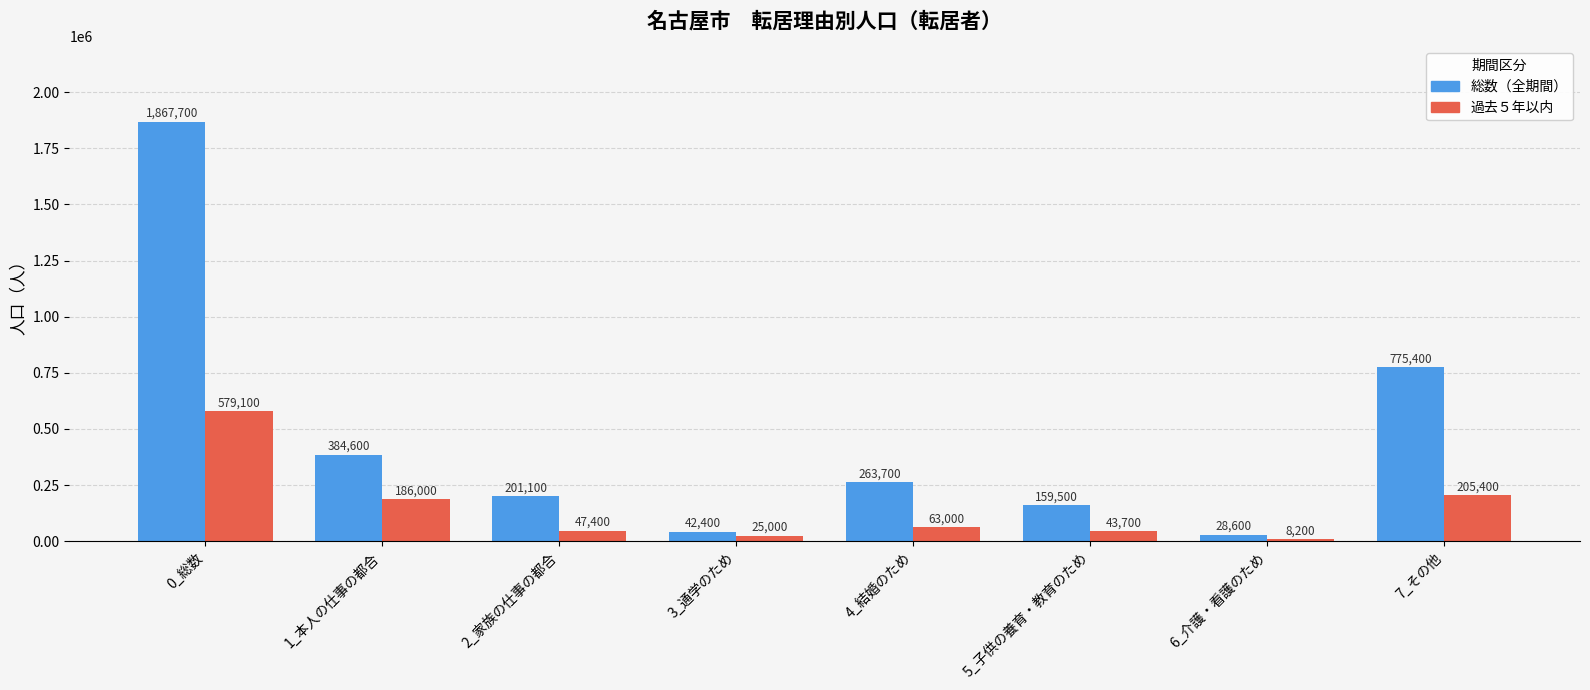

Rank the series by their maximum value, from lowest to highest.

過去５年以内, 総数（全期間）